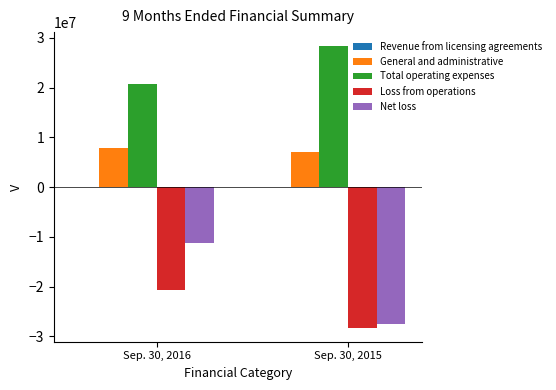

At which category does the chart reach its peak across all series?

Sep. 30, 2015